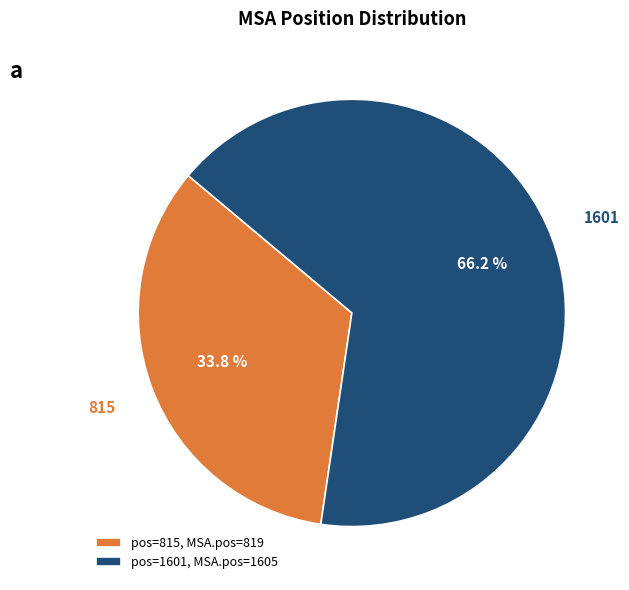

Which has a higher value, pos=1601, MSA.pos=1605 or pos=815, MSA.pos=819?

pos=1601, MSA.pos=1605